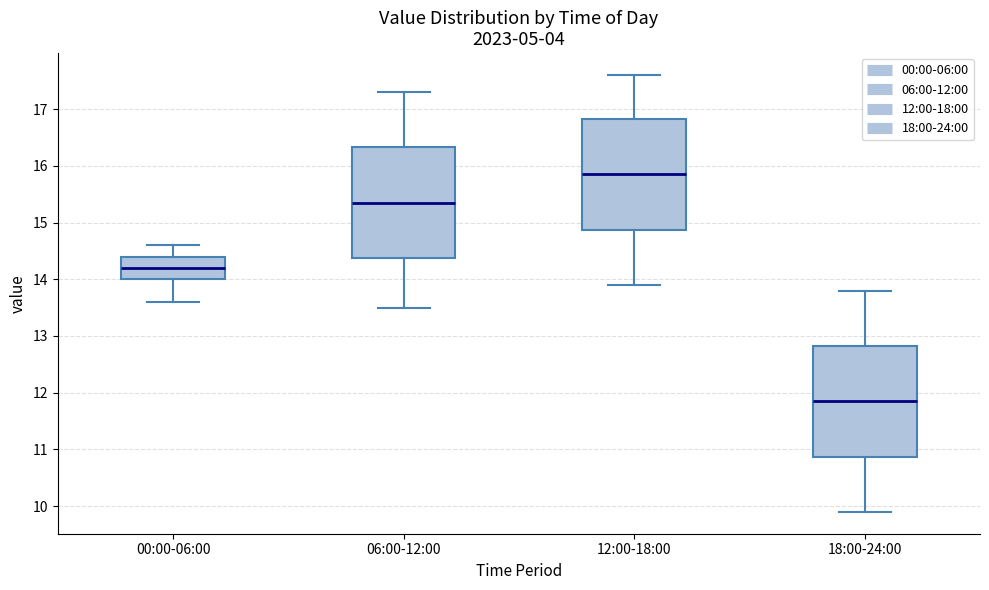

Reading left to right, read every box against the y-axis: the position of its median line, the range the box covers, and the ends of its whiskers. The values are not printed on the chart, so give them approximately, as read against the axis.

00:00-06:00: median 14.2, box 14.0 to 14.4, whiskers 13.6 to 14.6
06:00-12:00: median 15.4, box 14.4 to 16.3, whiskers 13.5 to 17.3
12:00-18:00: median 15.9, box 14.9 to 16.8, whiskers 13.9 to 17.6
18:00-24:00: median 11.9, box 10.9 to 12.8, whiskers 9.9 to 13.8